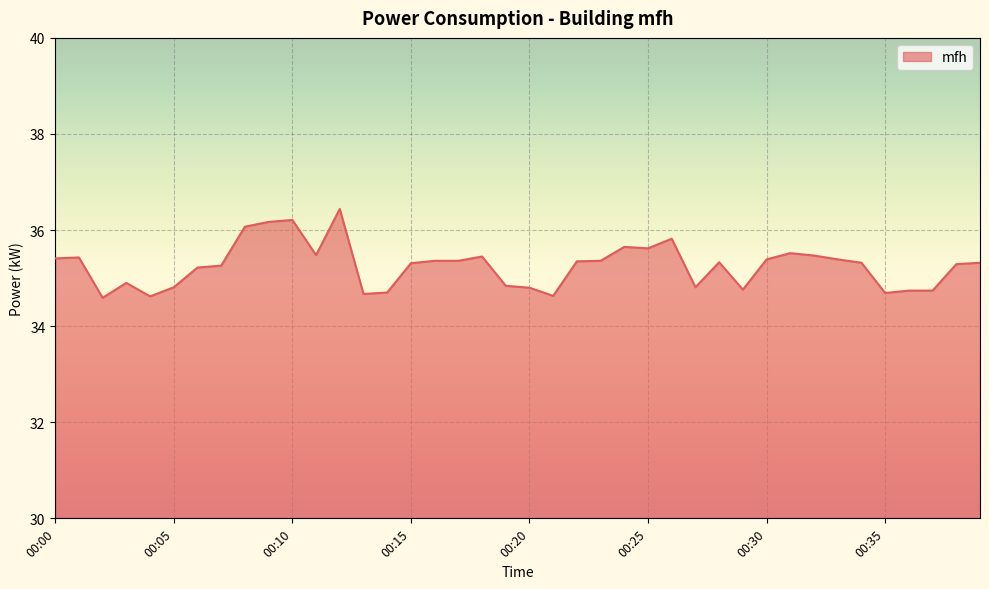

What is the smallest value displayed?

34.6